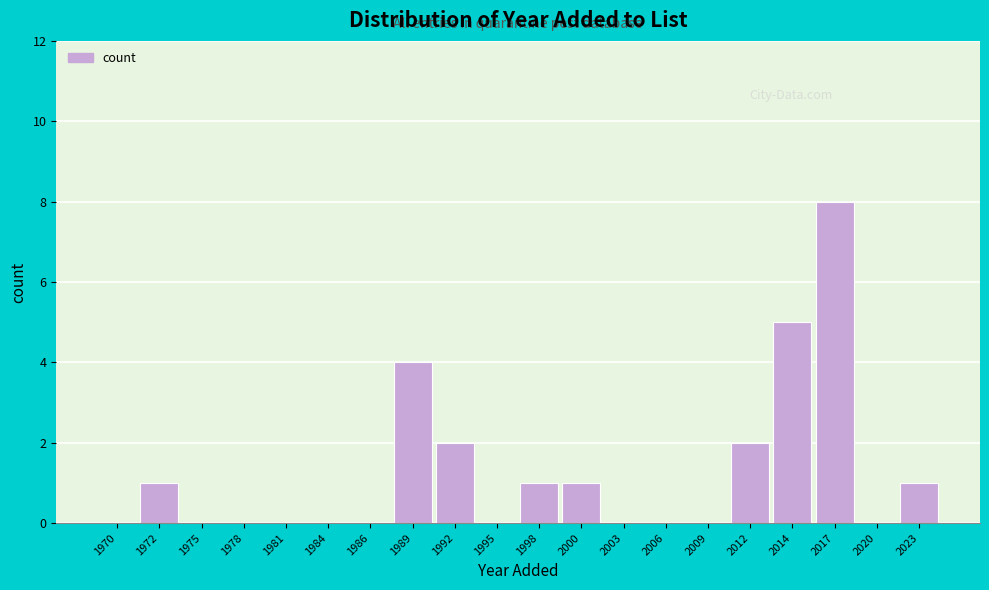

Reading left to right, extract all data points from this chart.

1970=0	1972=1	1975=0	1978=0	1981=0	1984=0	1986=0	1989=4	1992=2	1995=0	1998=1	2000=1	2003=0	2006=0	2009=0	2012=2	2014=5	2017=8	2020=0	2023=1